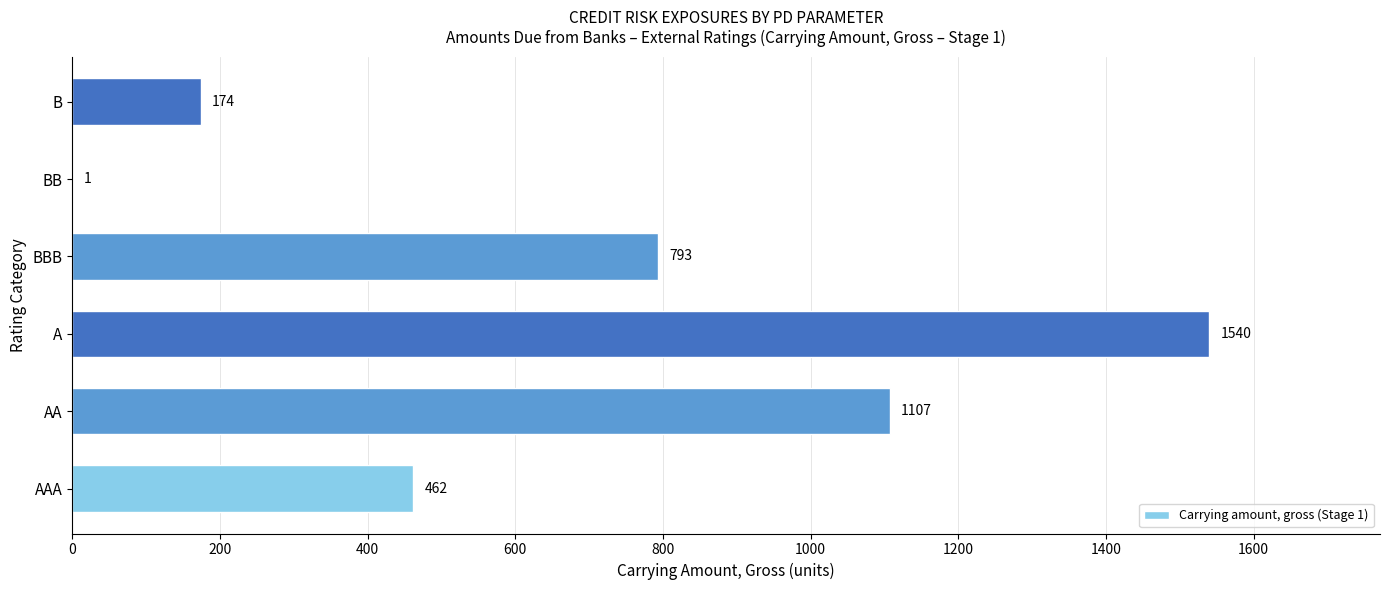

Reading top to bottom, list all the values displayed in this chart.

B=174	BB=1	BBB=793	A=1540	AA=1107	AAA=462